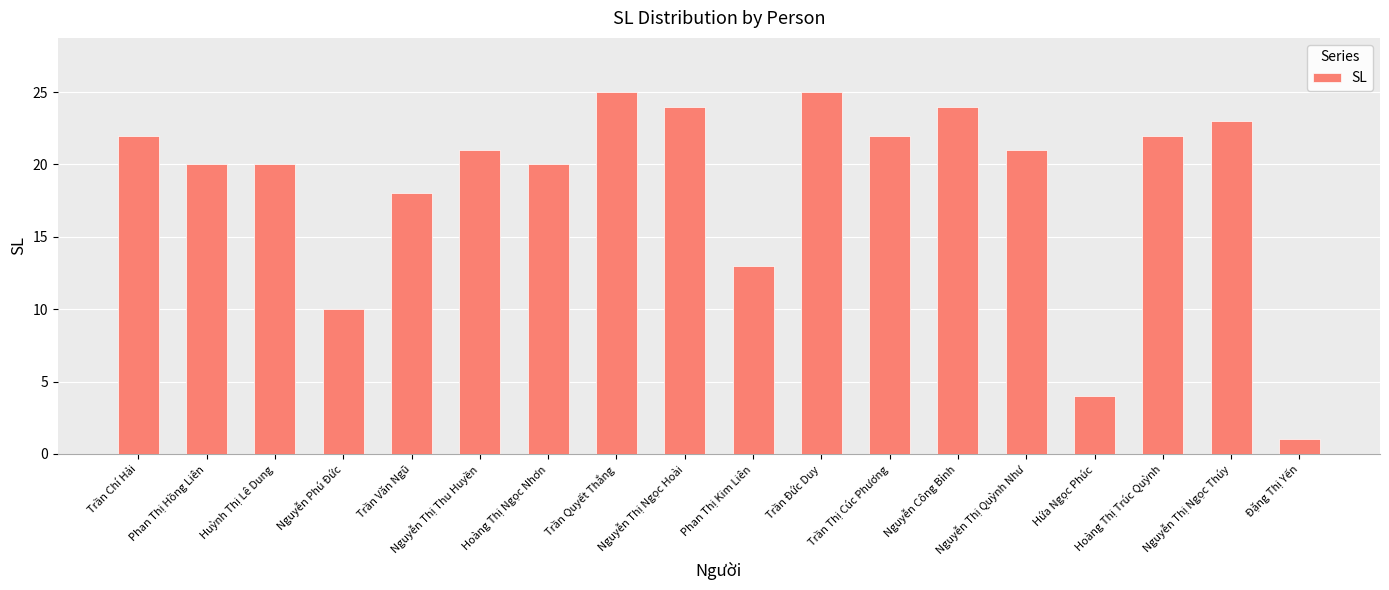

What is the difference between the values at Nguyễn Thị Thu Huyền and Trần Thị Cúc Phương?

1